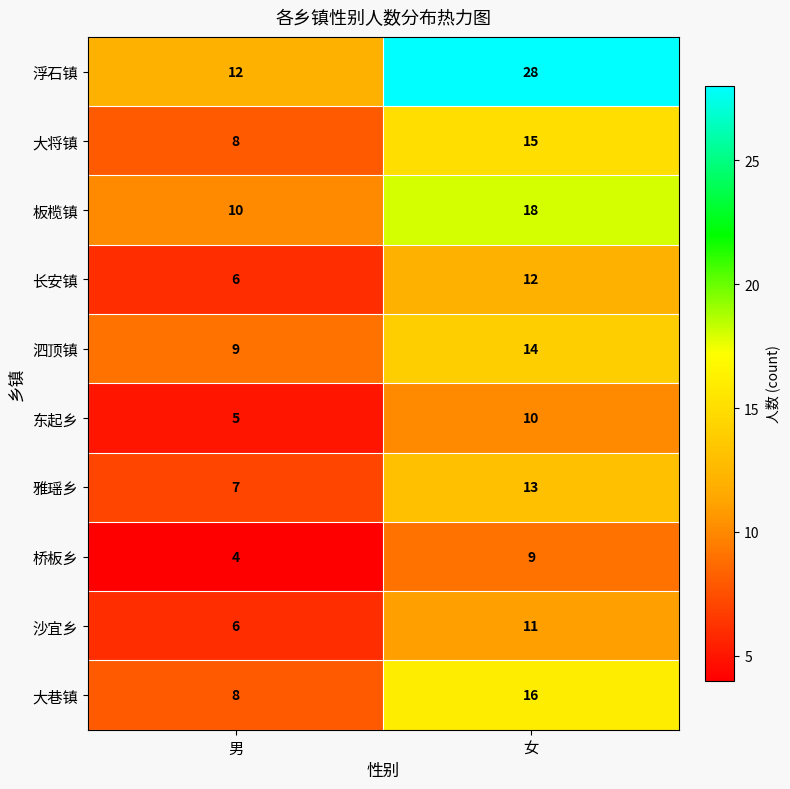

True or false: 大巷镇 has a value of 16 at 女.

True